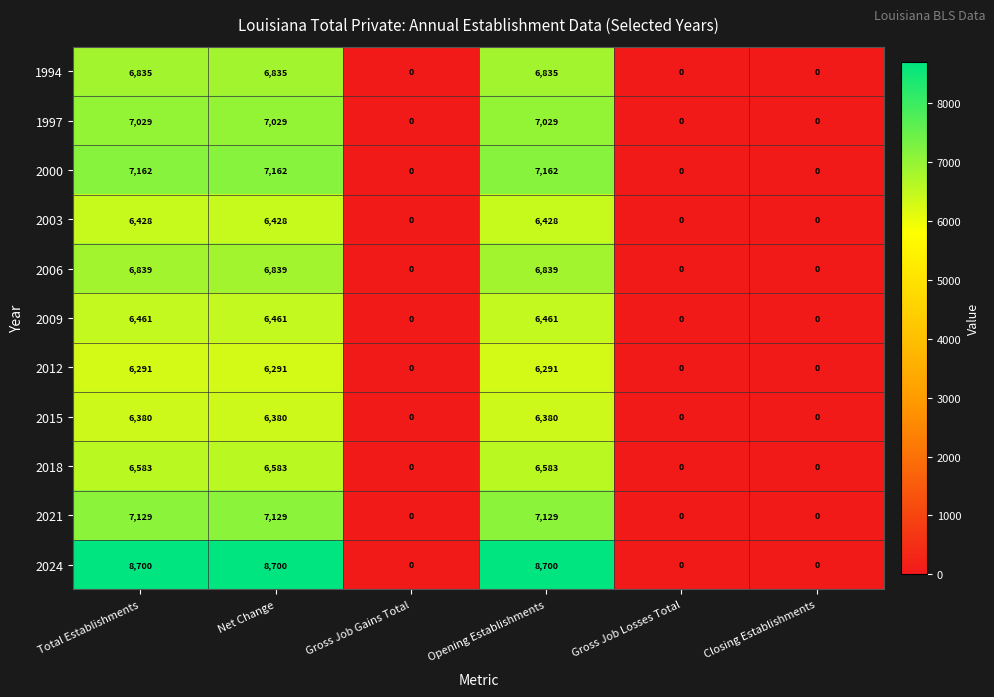

Which series has the largest range (max minus min)?

2024